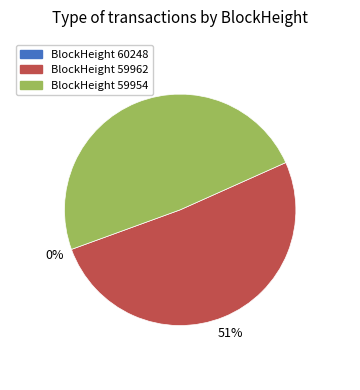

Combined, do BlockHeight 59962 and BlockHeight 59954 account for over 50%?

Yes